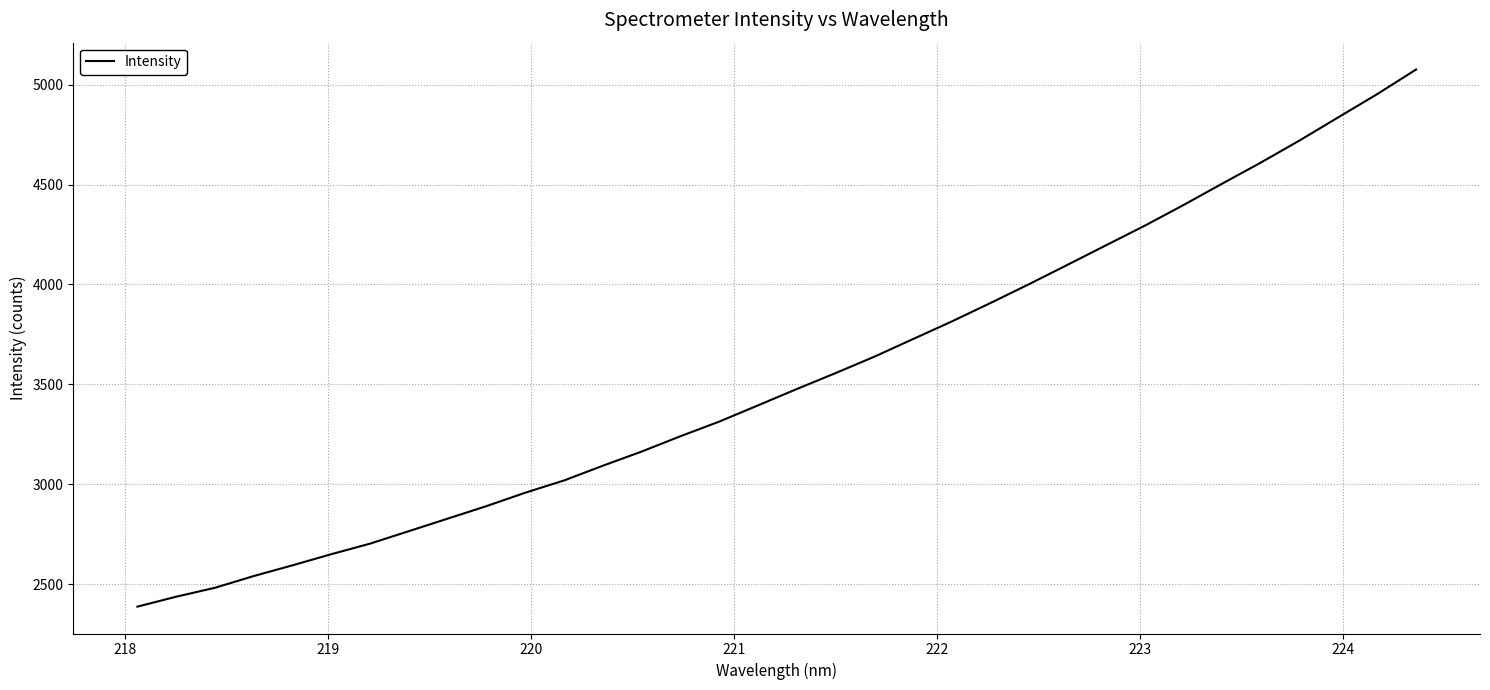

What is the minimum value shown in the chart?

2387.6